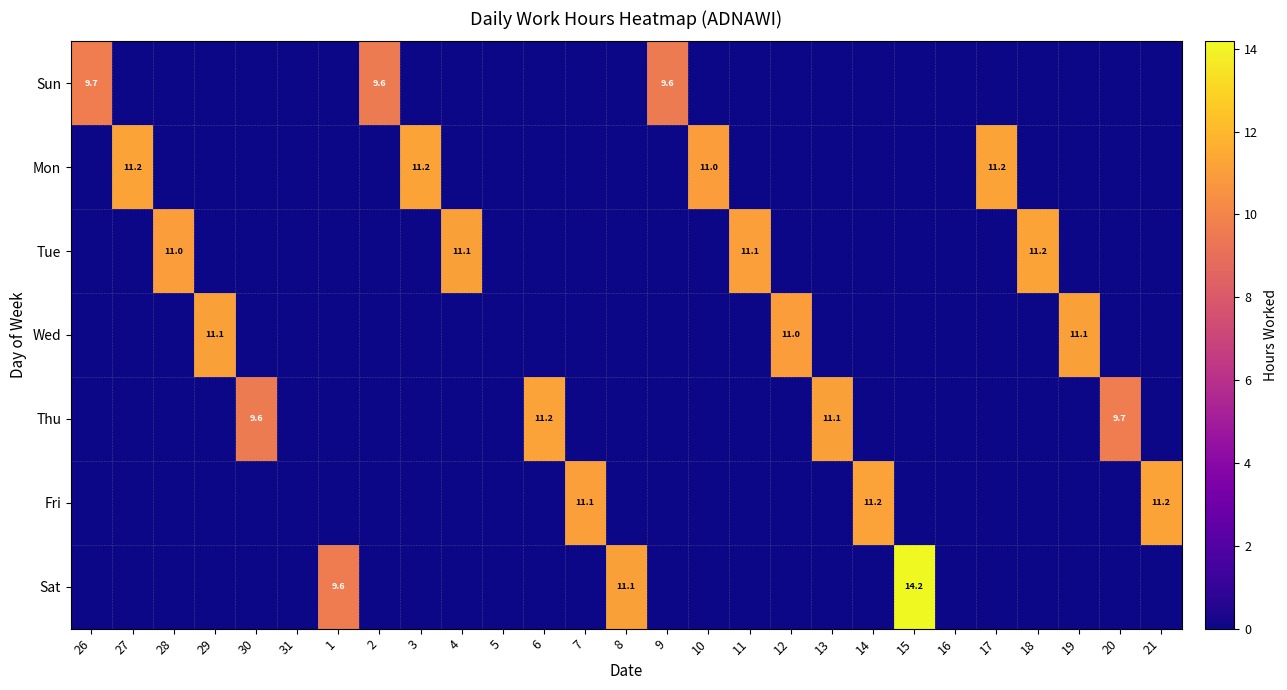

The value of Sun at 2 is 4.7. True or false?

False